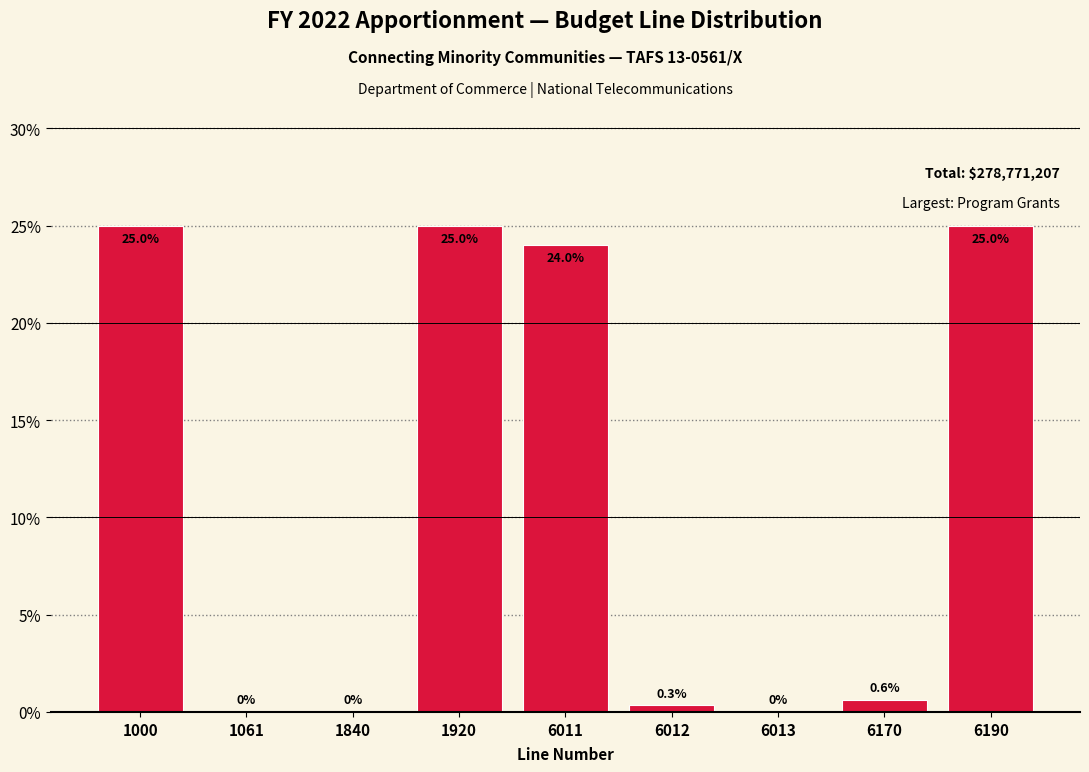

What is the greatest value displayed?

25.0